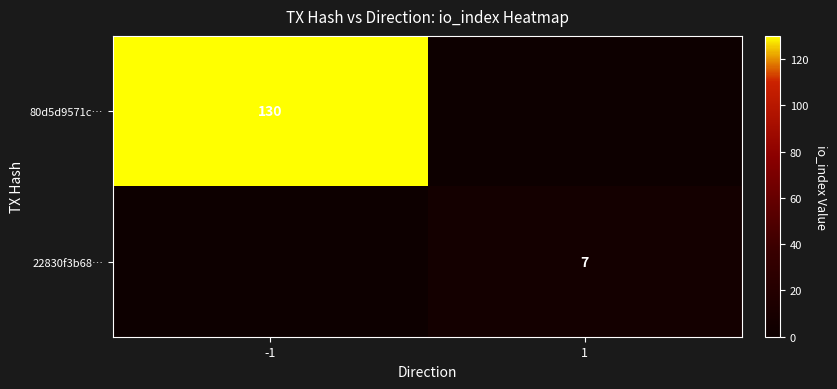

Is the value of 80d5d9571c… at -1 greater than the value of 22830f3b68… at 1?

Yes